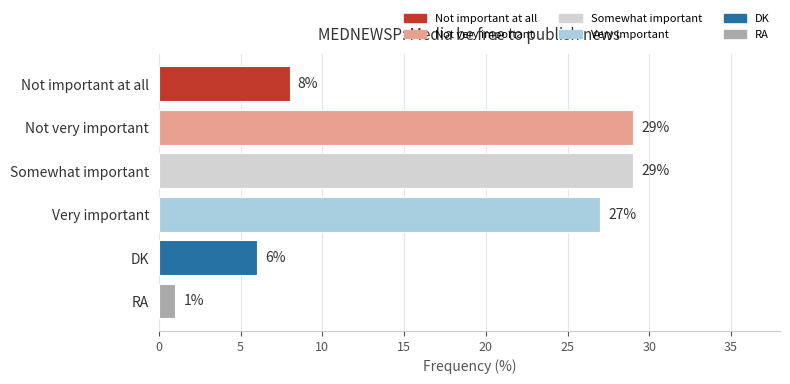

Does the chart contain any negative values?

No